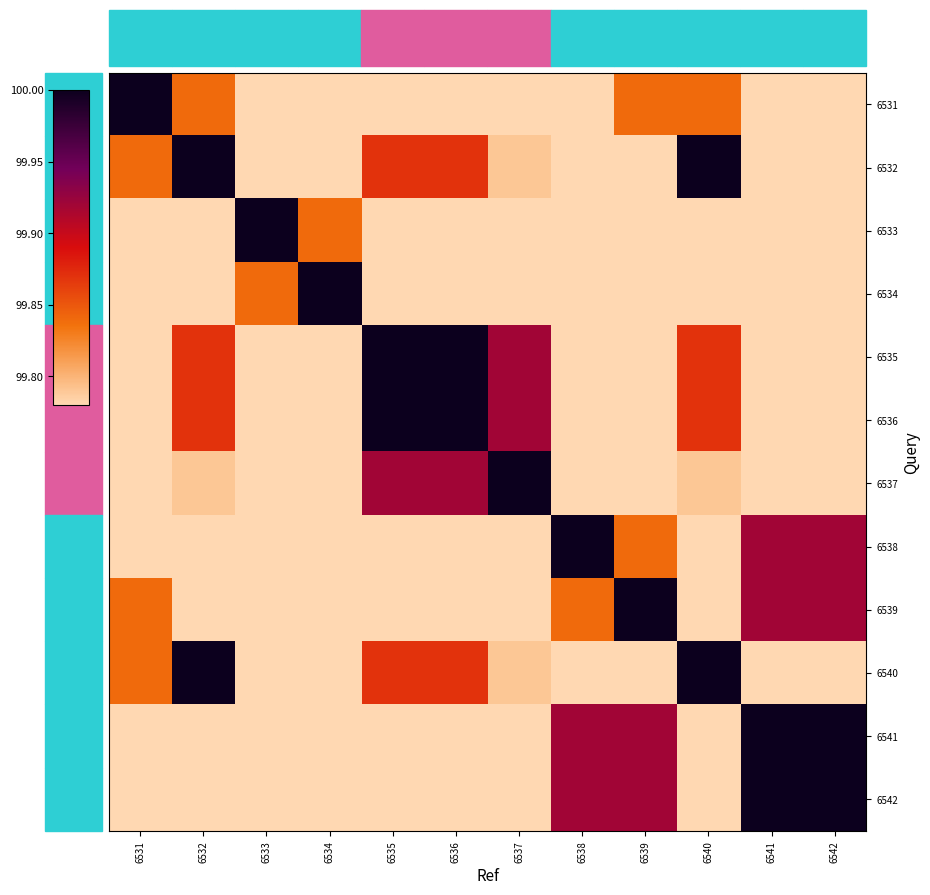

Count the number of data series in this chart.

12